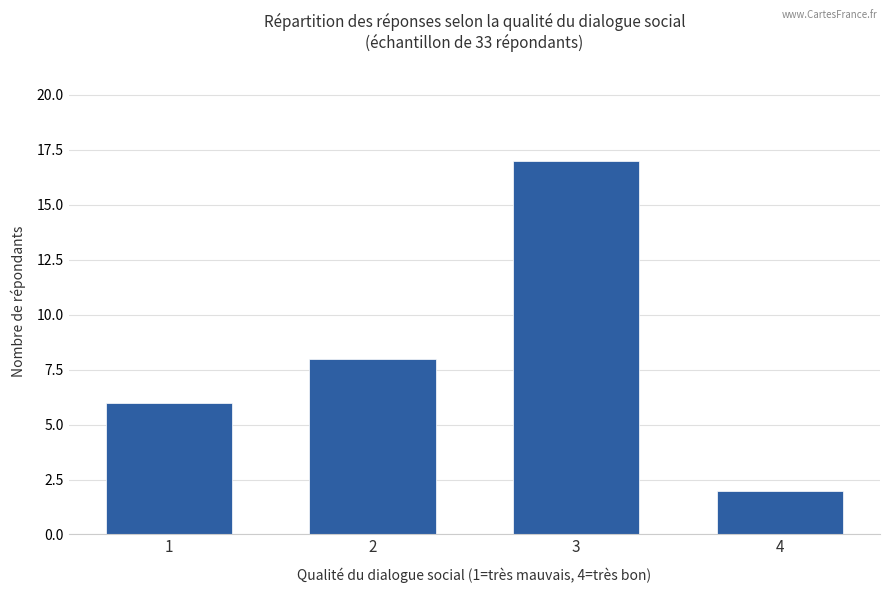

At which category does the chart reach its peak across all series?

3